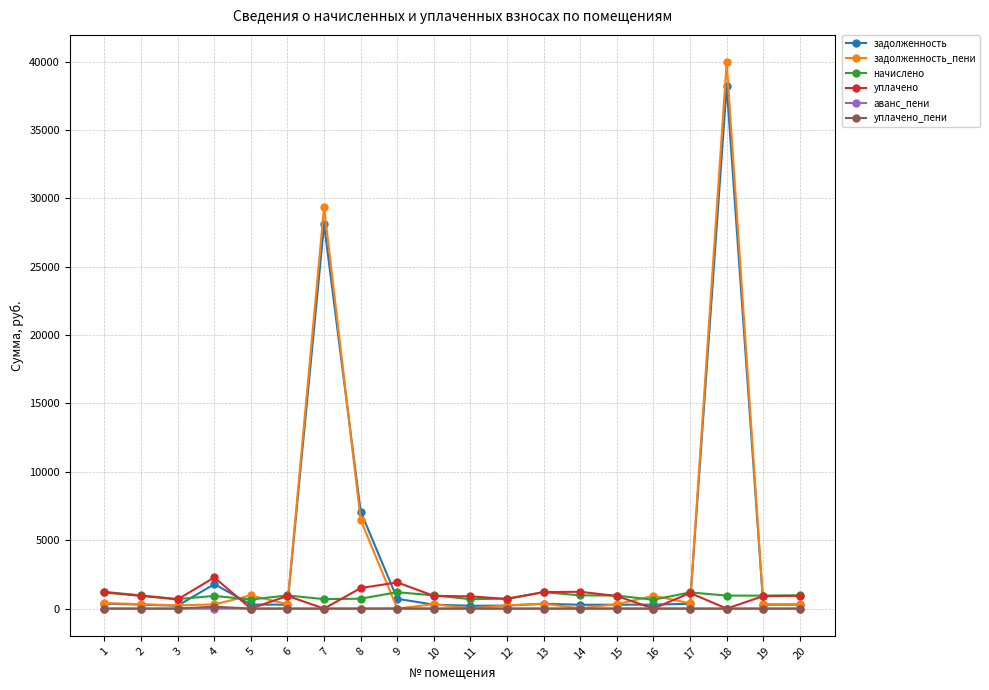

What is the maximum value for уплачено?

2276.2